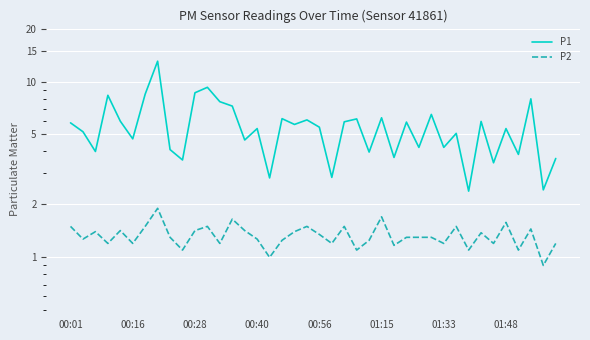

Does the chart display data point markers on the line(s)?

No